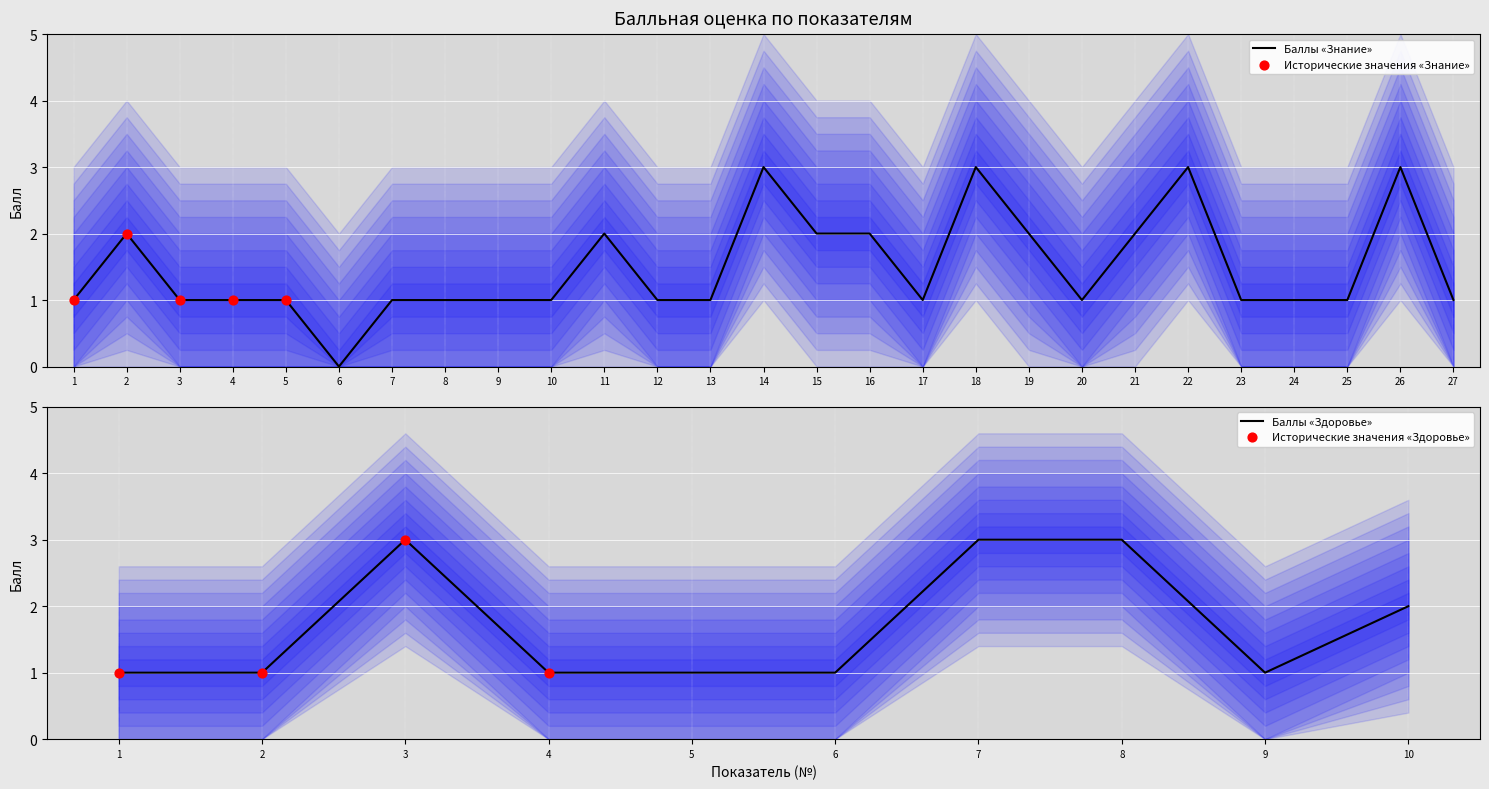

Which has a higher value, 15 or 19?

15